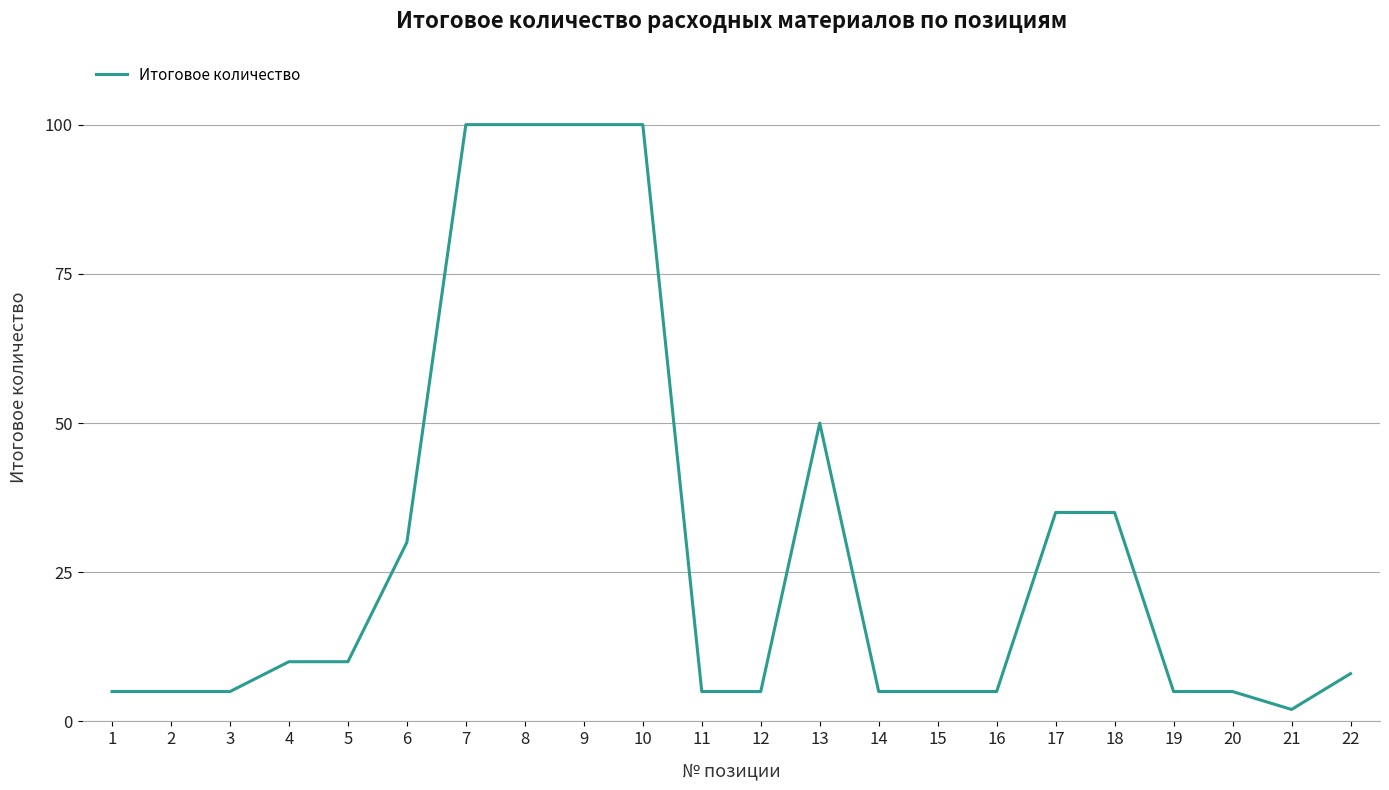

The value at 7 is 59. True or false?

False